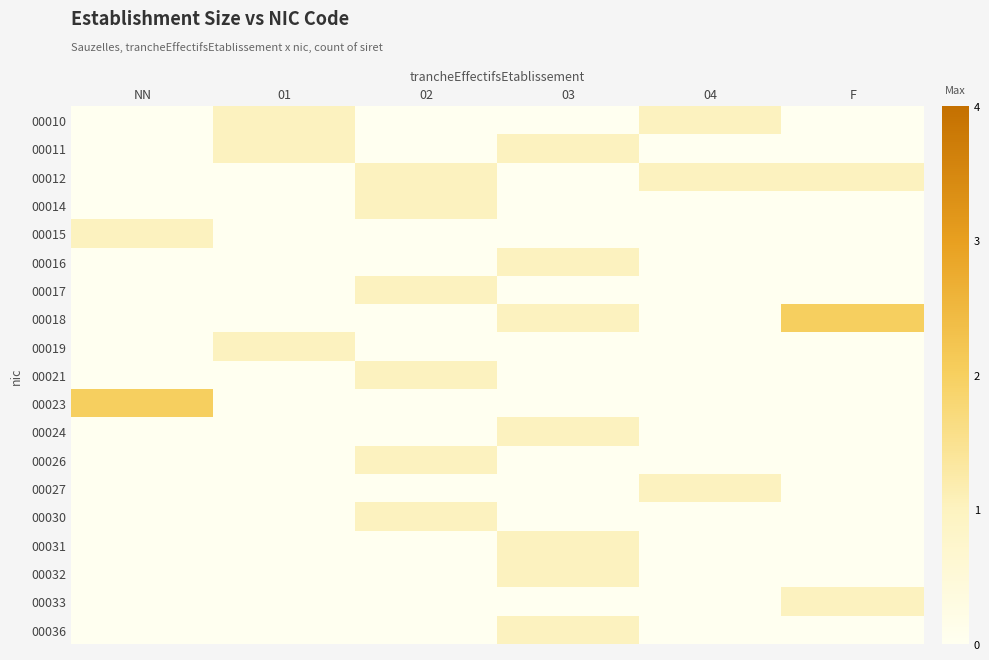

Reading left to right, extract all data points from this chart.

00010: NN=0	01=1	02=0	03=0	04=1	F=0
00011: NN=0	01=1	02=0	03=1	04=0	F=0
00012: NN=0	01=0	02=1	03=0	04=1	F=1
00014: NN=0	01=0	02=1	03=0	04=0	F=0
00015: NN=1	01=0	02=0	03=0	04=0	F=0
00016: NN=0	01=0	02=0	03=1	04=0	F=0
00017: NN=0	01=0	02=1	03=0	04=0	F=0
00018: NN=0	01=0	02=0	03=1	04=0	F=2
00019: NN=0	01=1	02=0	03=0	04=0	F=0
00021: NN=0	01=0	02=1	03=0	04=0	F=0
00023: NN=2	01=0	02=0	03=0	04=0	F=0
00024: NN=0	01=0	02=0	03=1	04=0	F=0
00026: NN=0	01=0	02=1	03=0	04=0	F=0
00027: NN=0	01=0	02=0	03=0	04=1	F=0
00030: NN=0	01=0	02=1	03=0	04=0	F=0
00031: NN=0	01=0	02=0	03=1	04=0	F=0
00032: NN=0	01=0	02=0	03=1	04=0	F=0
00033: NN=0	01=0	02=0	03=0	04=0	F=1
00036: NN=0	01=0	02=0	03=1	04=0	F=0